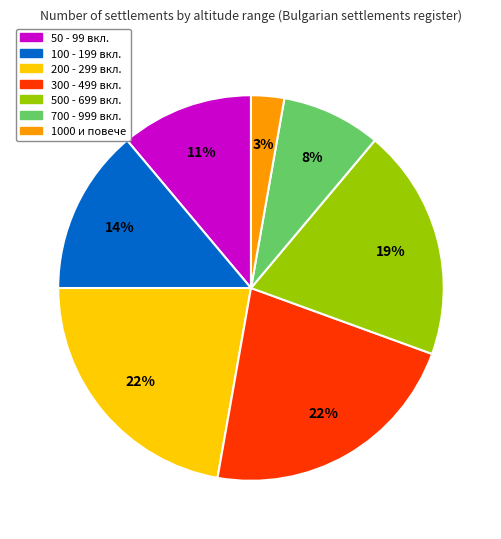

Is there any slice that represents more than half of the pie?

No